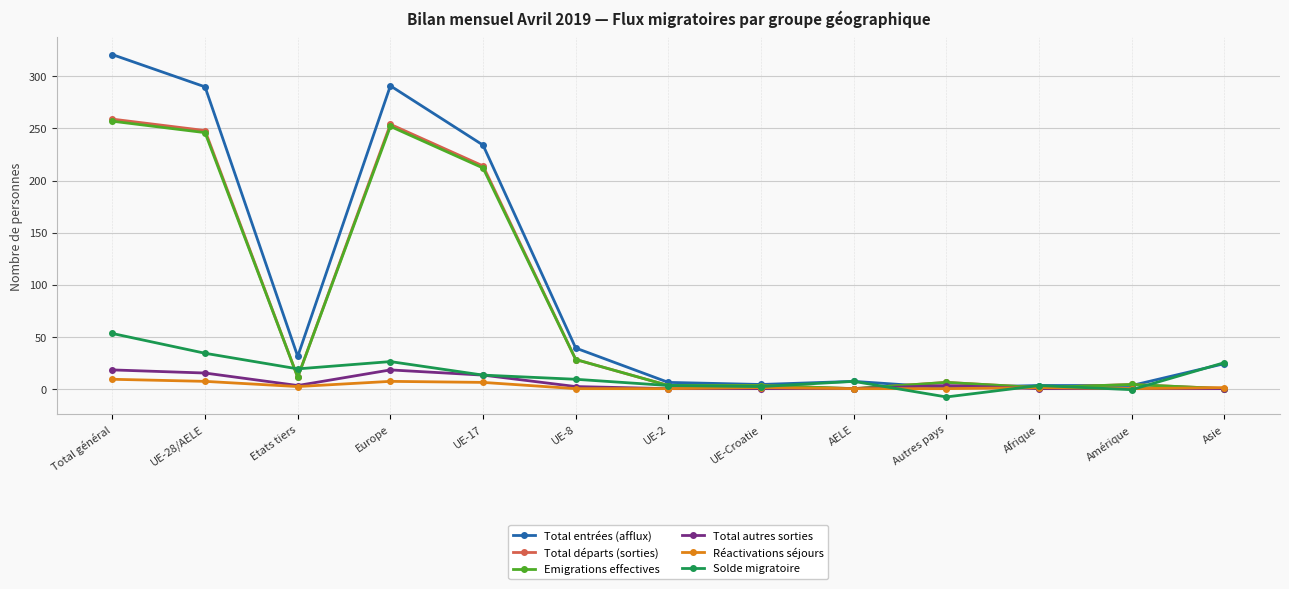

What is the total value across all series at UE-17?

692